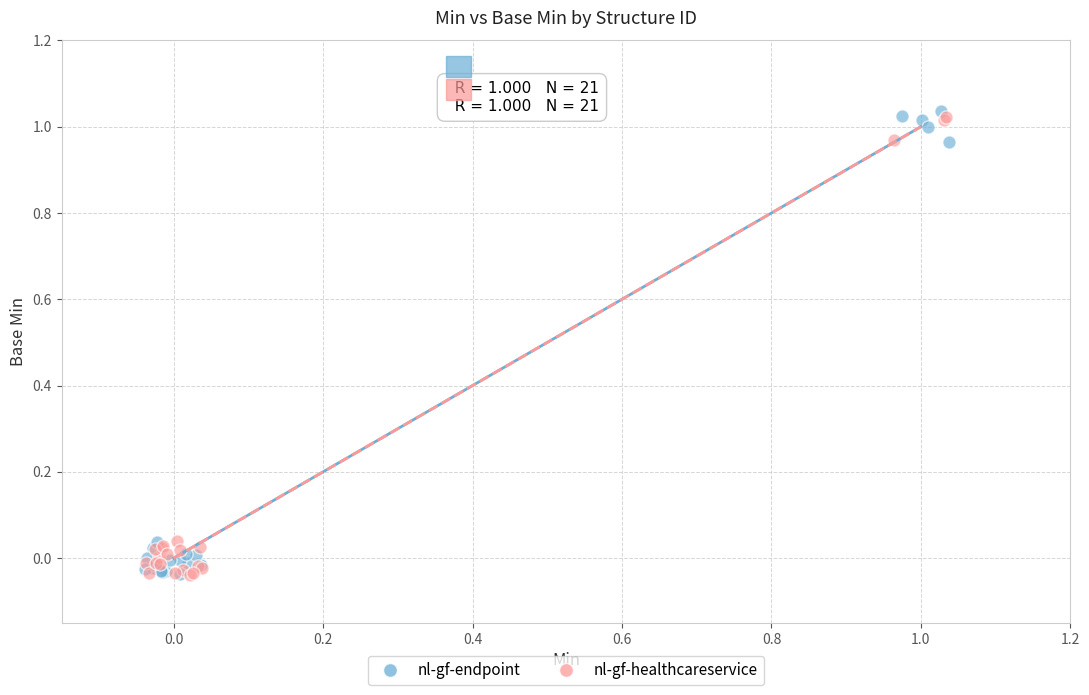

What are all the series names shown in the legend?

nl-gf-endpoint, nl-gf-healthcareservice